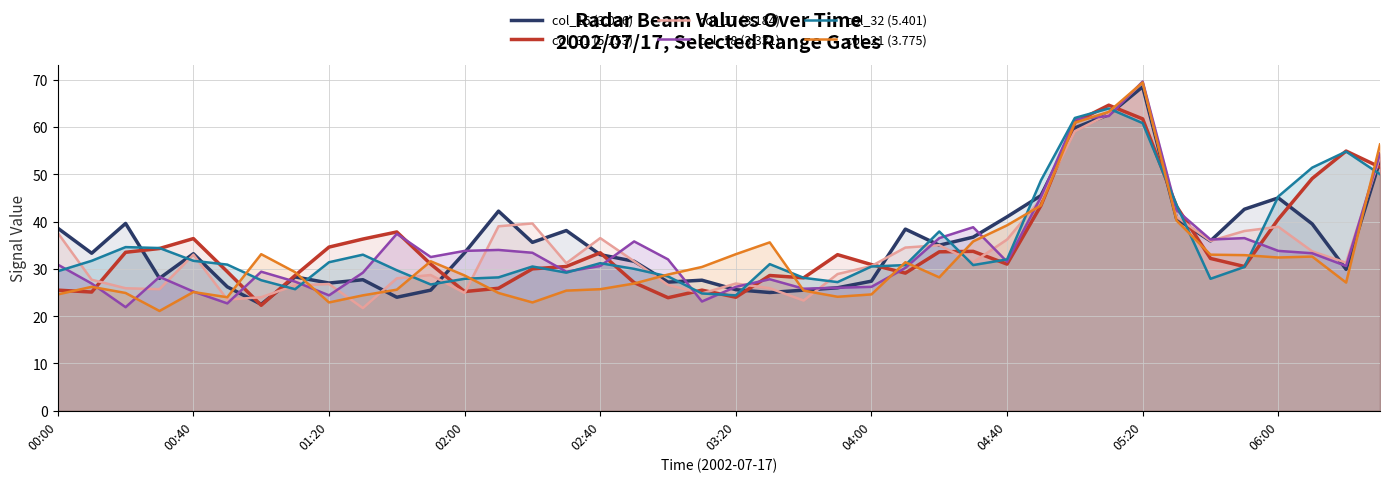

True or false: col_32 (5.401) has a value of 63.9 at 31.

True